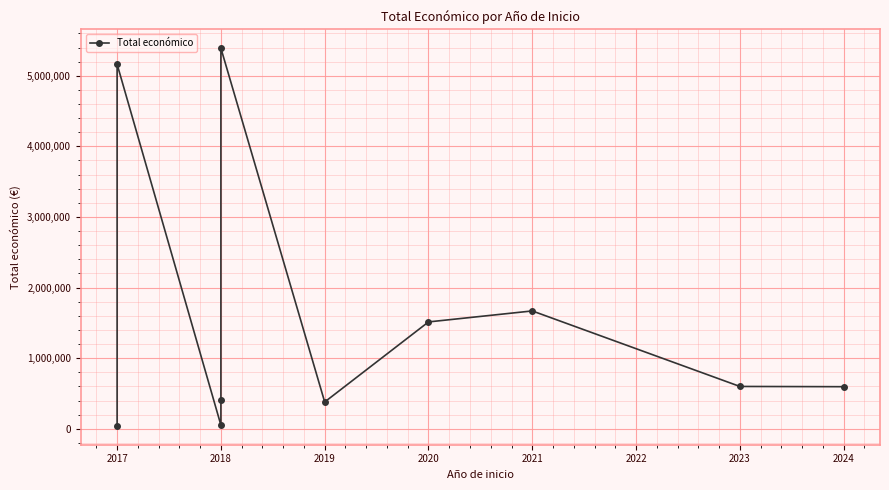

What is the value of the 2nd point from the left?

5163335